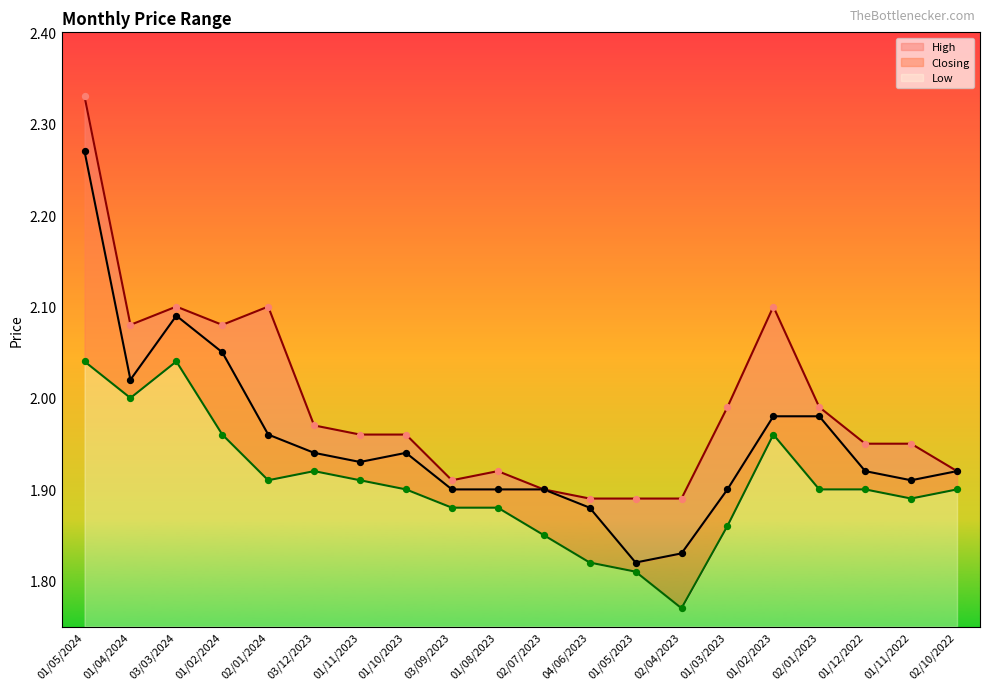

Which series has the largest Y range (max minus min)?

Closing